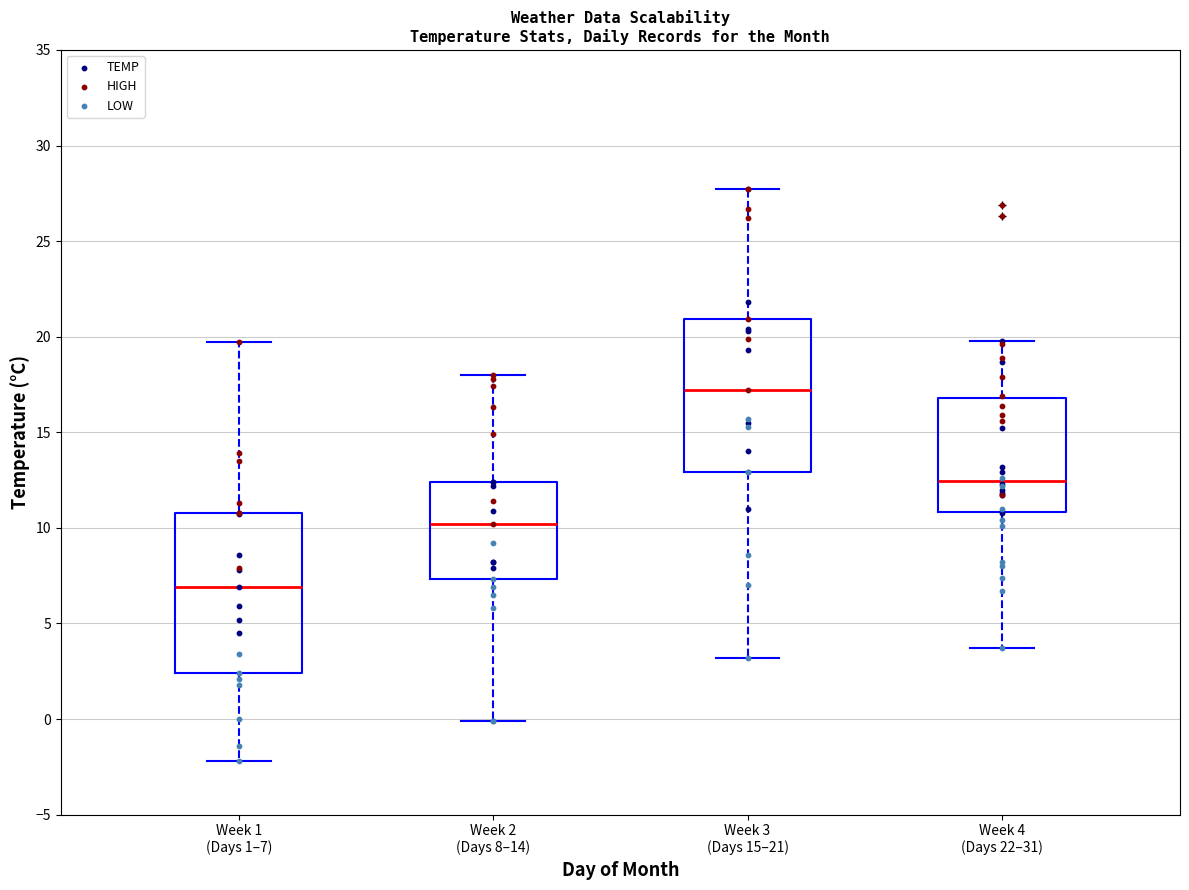

Which box has the highest median line?

Week 3 (Days 15–21)